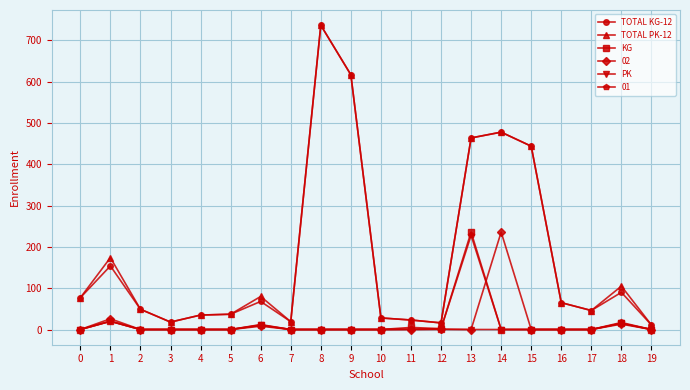

The value of TOTAL PK-12 at 2 is 49. True or false?

True